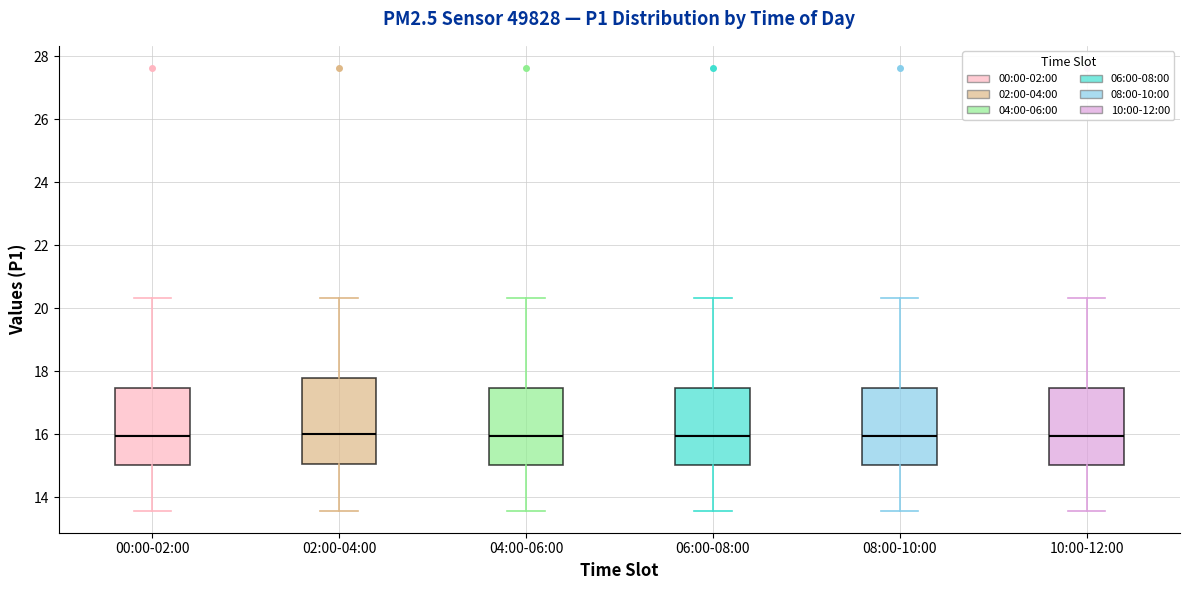

Which box is the tallest, from its lower edge to its upper edge?

02:00-04:00